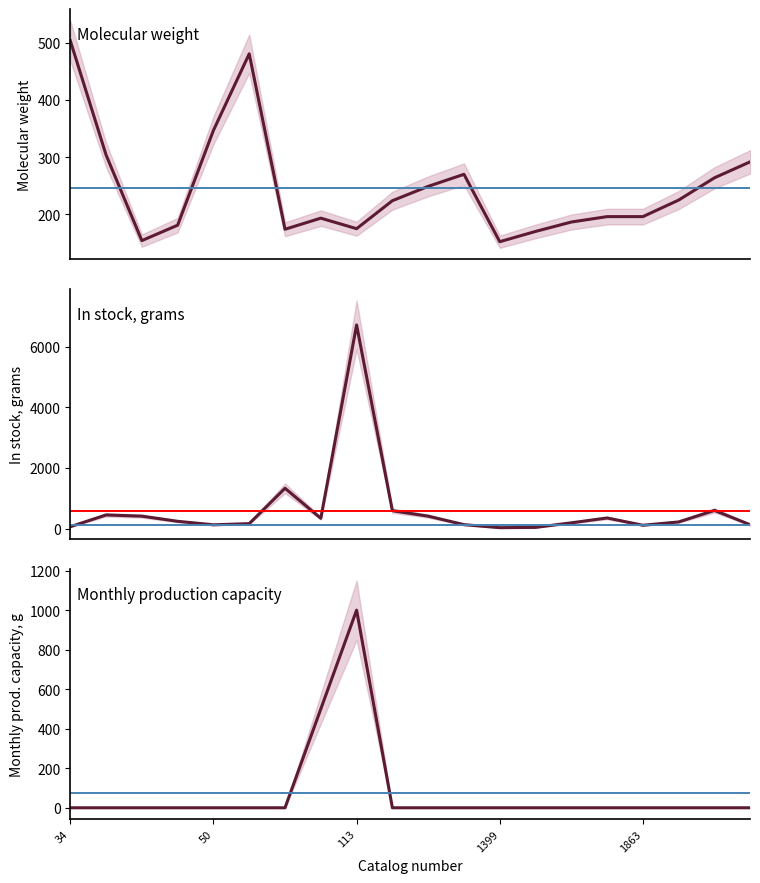

How many distinct data groups are displayed?

3